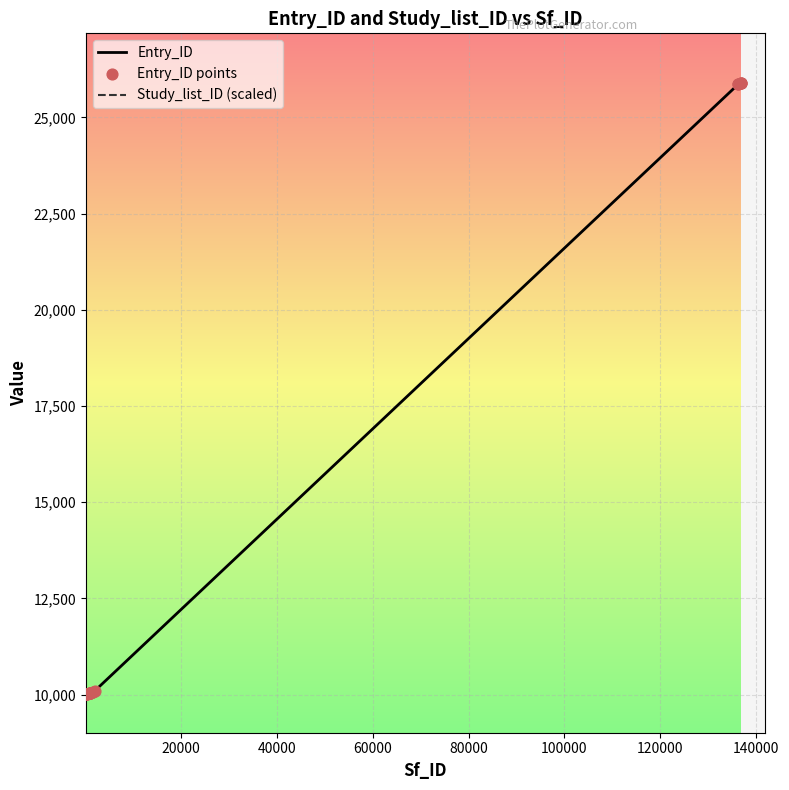

Which series has the largest total across all categories?

Entry_ID